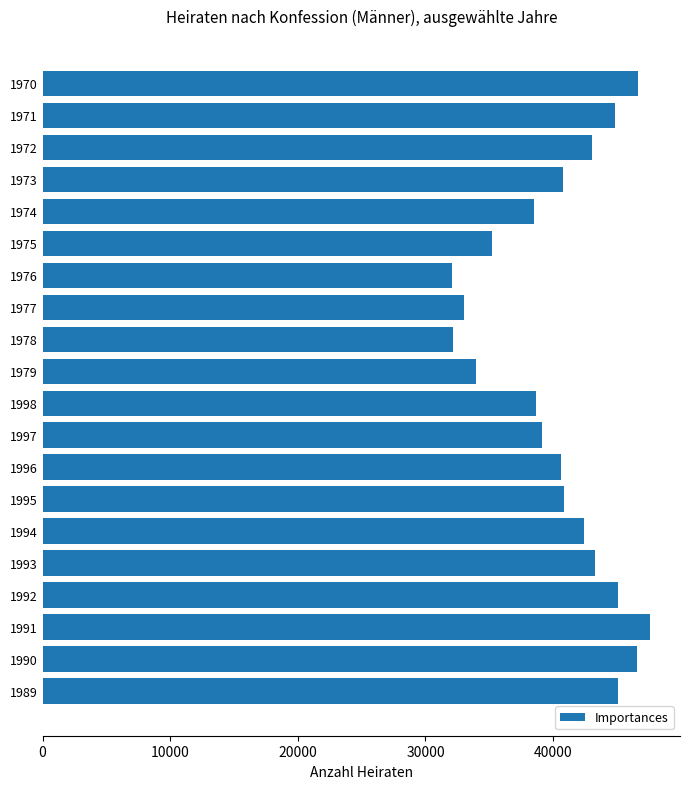

Is it true that the value at 1989 is 45066?

True